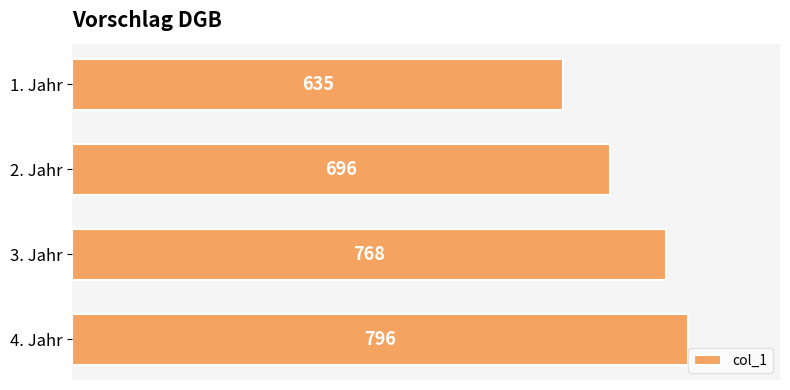

Which label corresponds to the largest value in the chart?

4. Jahr